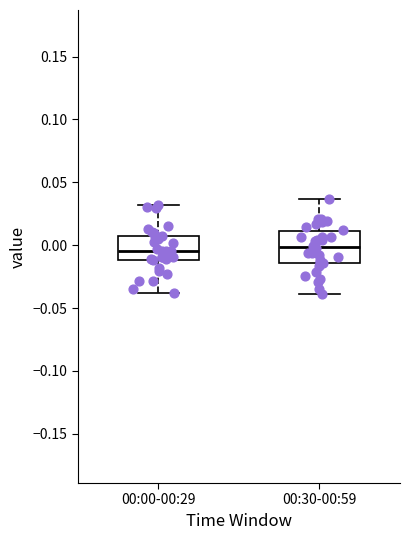

Where is the lower edge of the box for 00:30-00:59 on the y-axis? The values are not printed on the chart, so give them approximately, as read against the axis.

-0.015